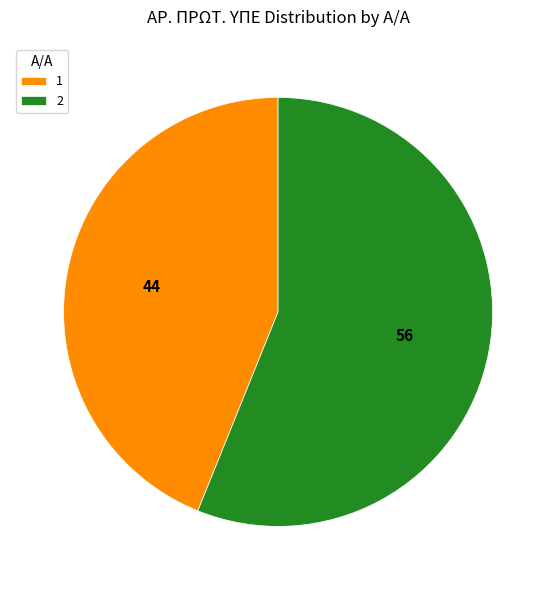

Count the number of slices in the pie.

2